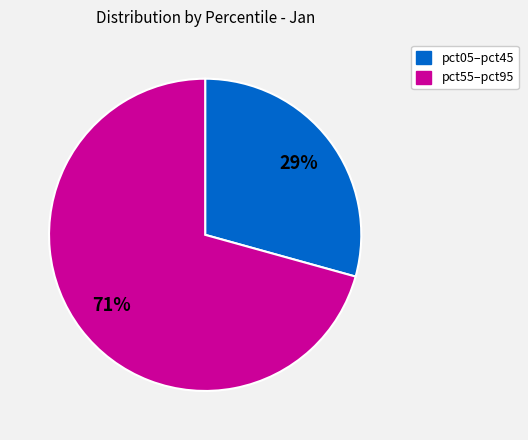

To the nearest percent, what is the average slice percentage?

50%